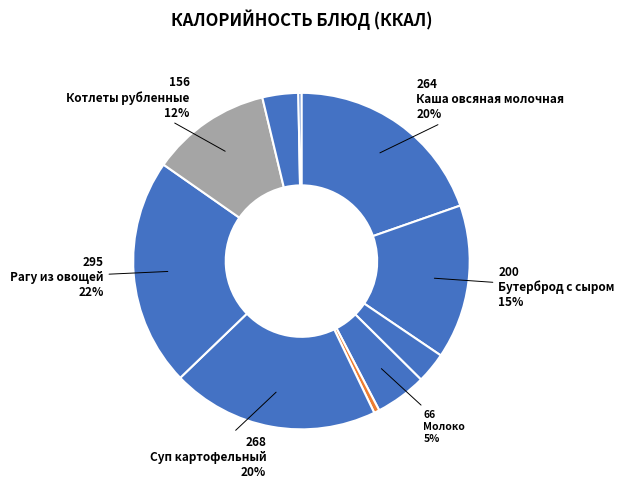

How many segments does this pie chart have?

10